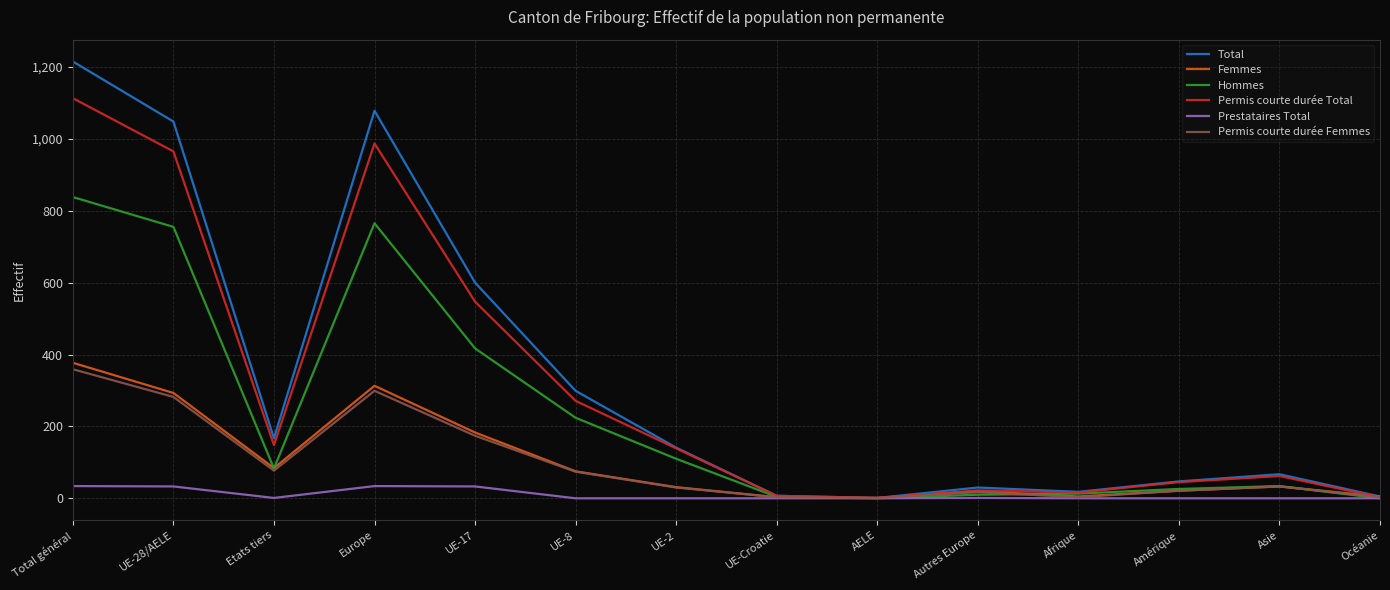

What is the difference between the highest and lowest values at Asie?

67